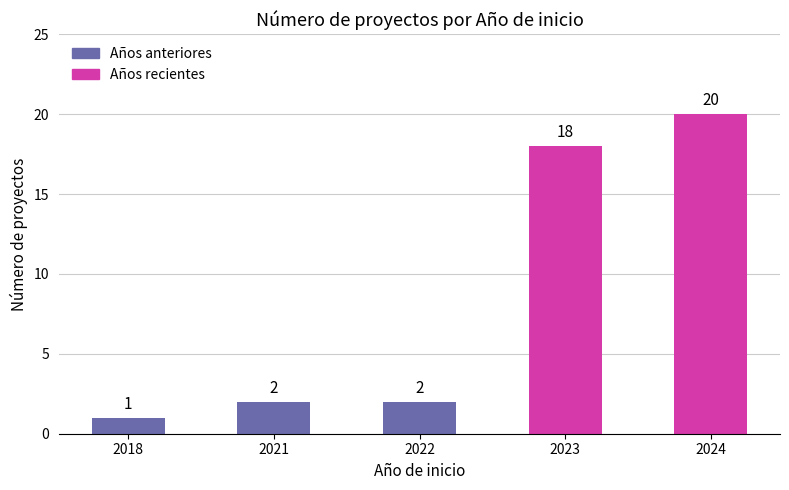

What is the sum of the values at 2021 and 2022?

4